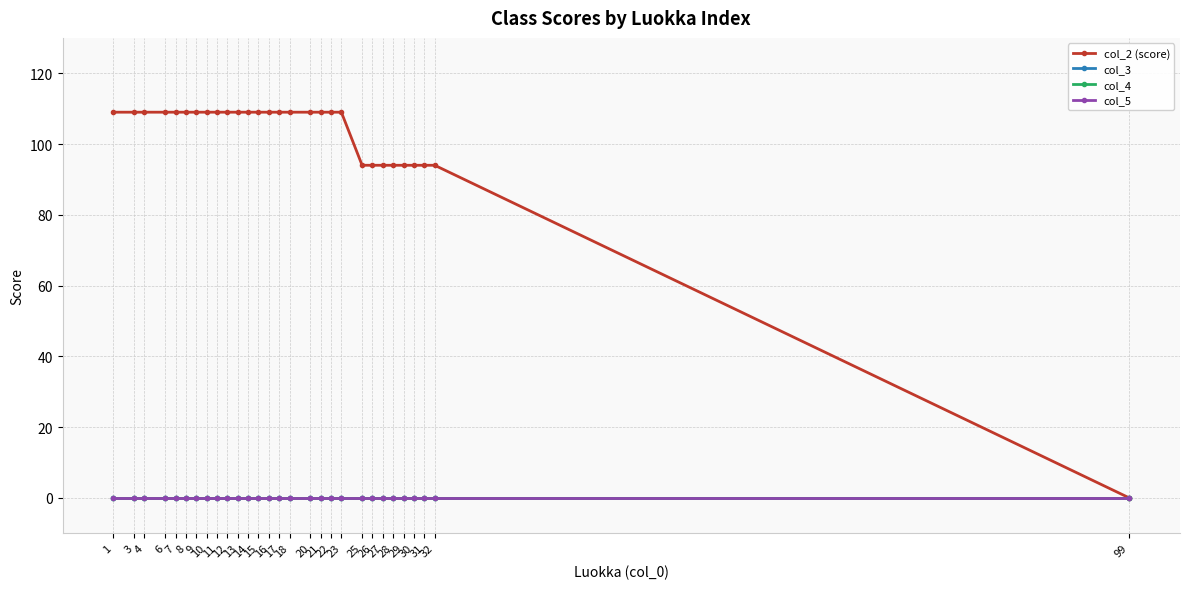

Is it true that col_5 equals 0 at 7?

True